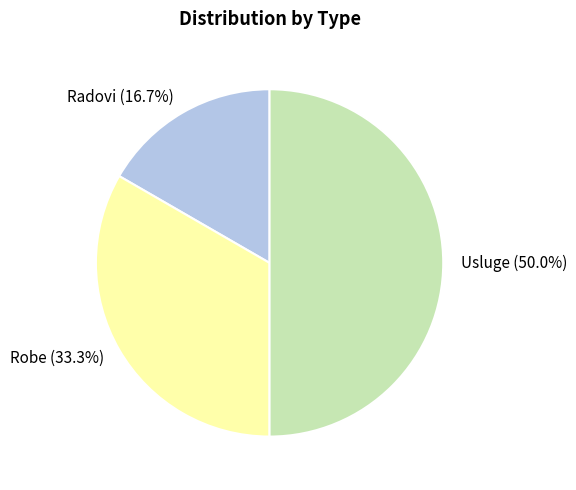

Is Robe the majority of the pie?

No